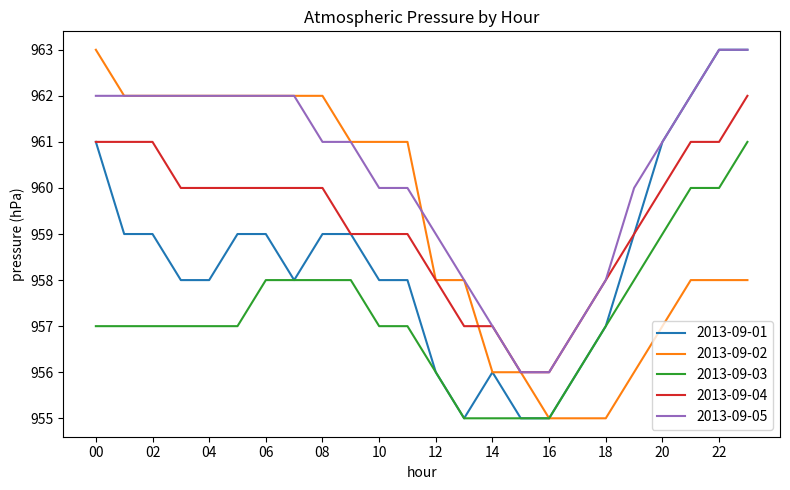

True or false: 2013-09-03 and 2013-09-05 cross at least once.

False